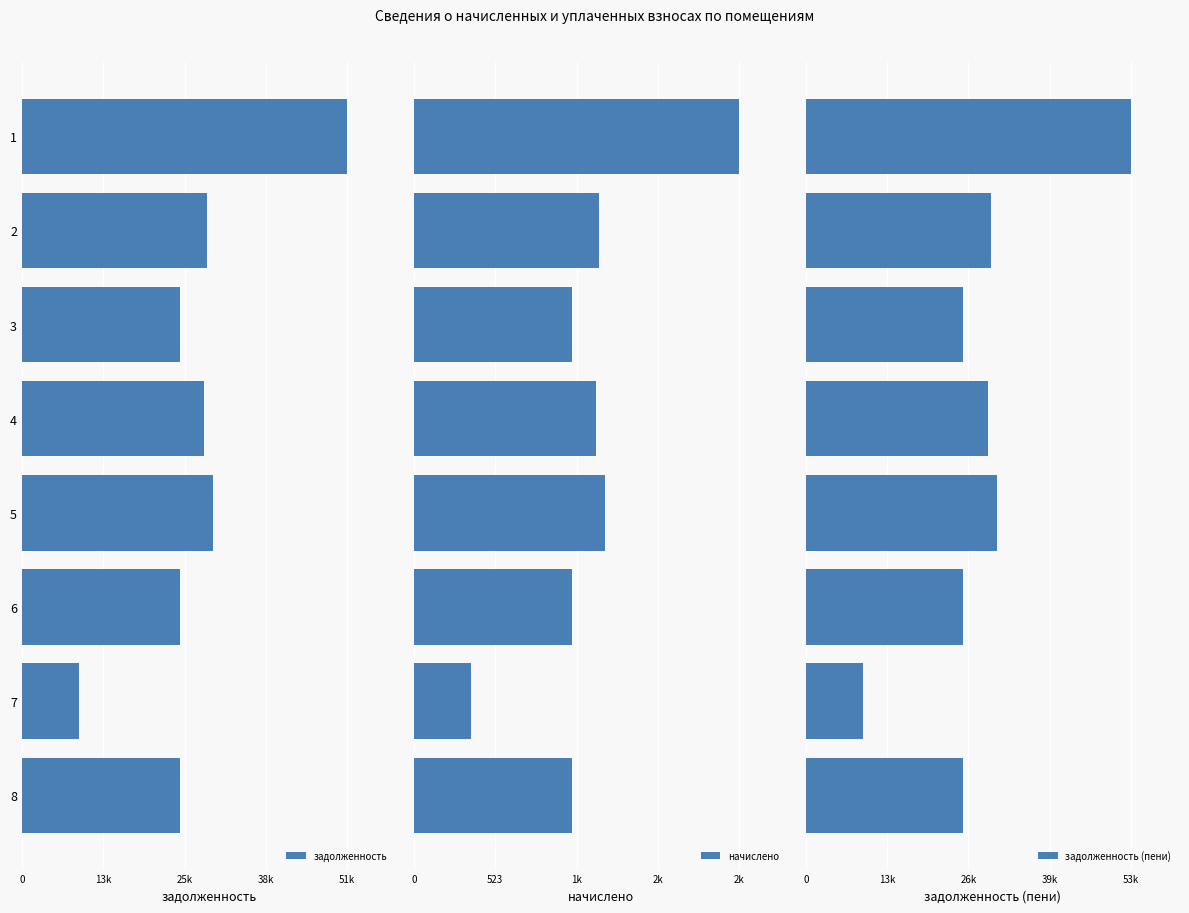

What is the difference between the maximum and minimum values in the задолженность series?

41578.7